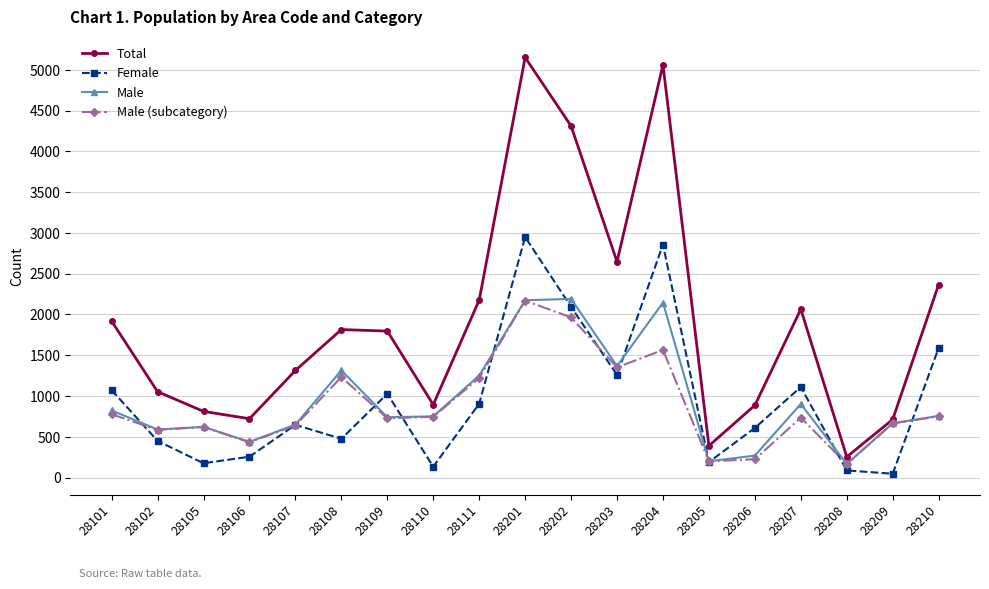

True or false: Total and Female cross at least once.

False